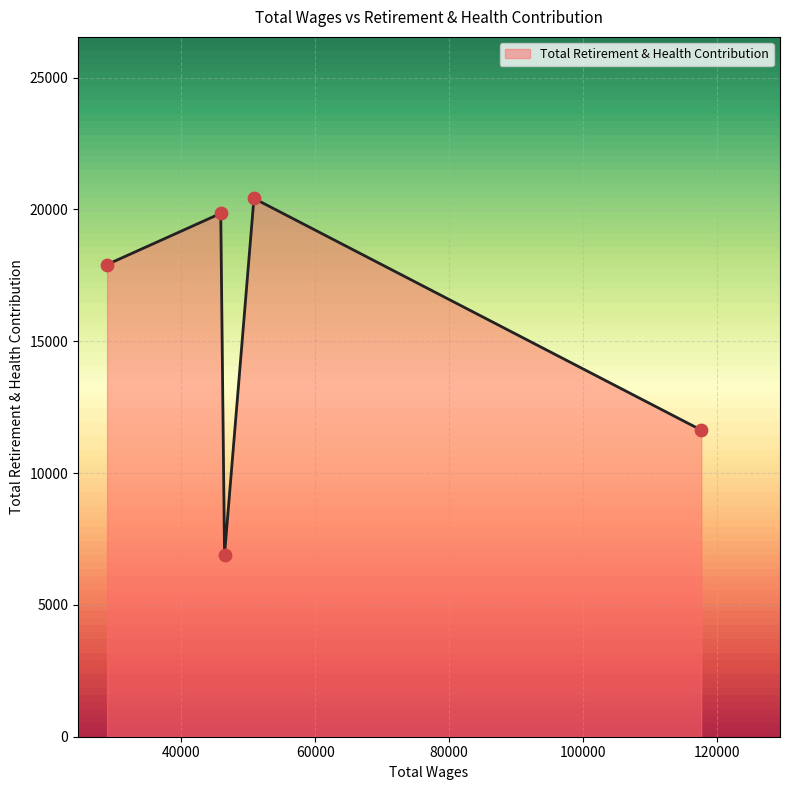

What is the smallest value displayed?

6905.4